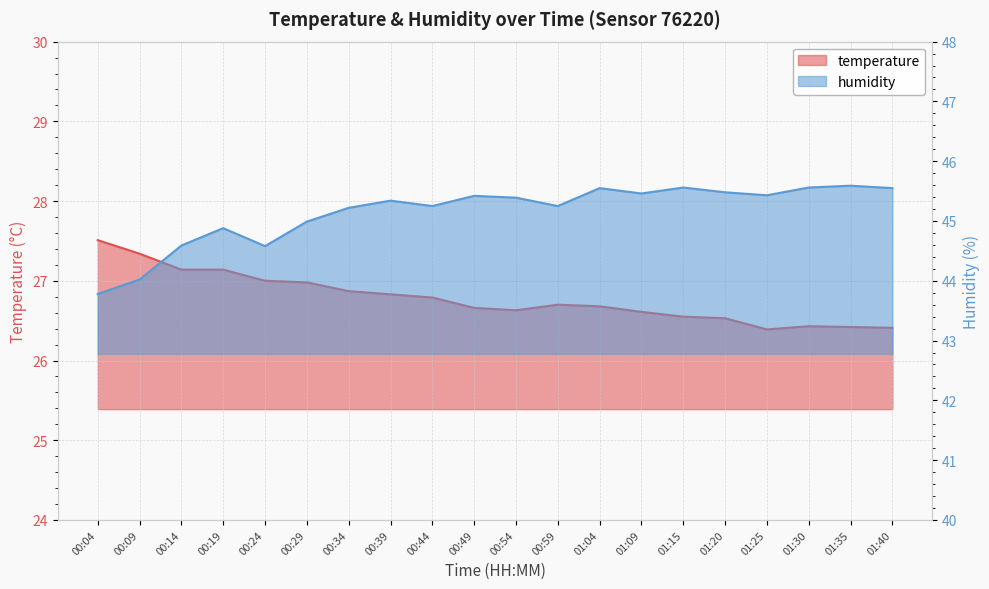

List the labels in order of humidity value, largest first.

01:35, 01:15, 01:30, 01:04, 01:40, 01:20, 01:09, 01:25, 00:49, 00:54, 00:39, 00:44, 00:59, 00:34, 00:29, 00:19, 00:14, 00:24, 00:09, 00:04